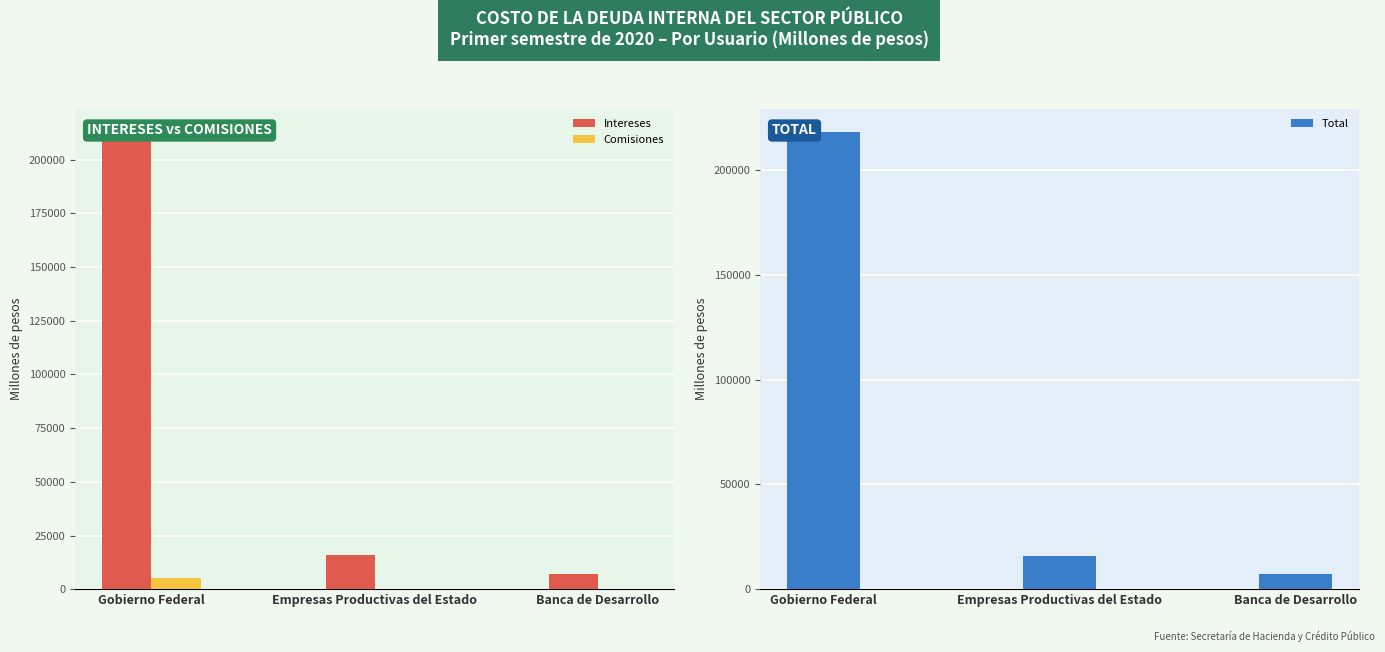

Which series has the largest total across all categories?

Total